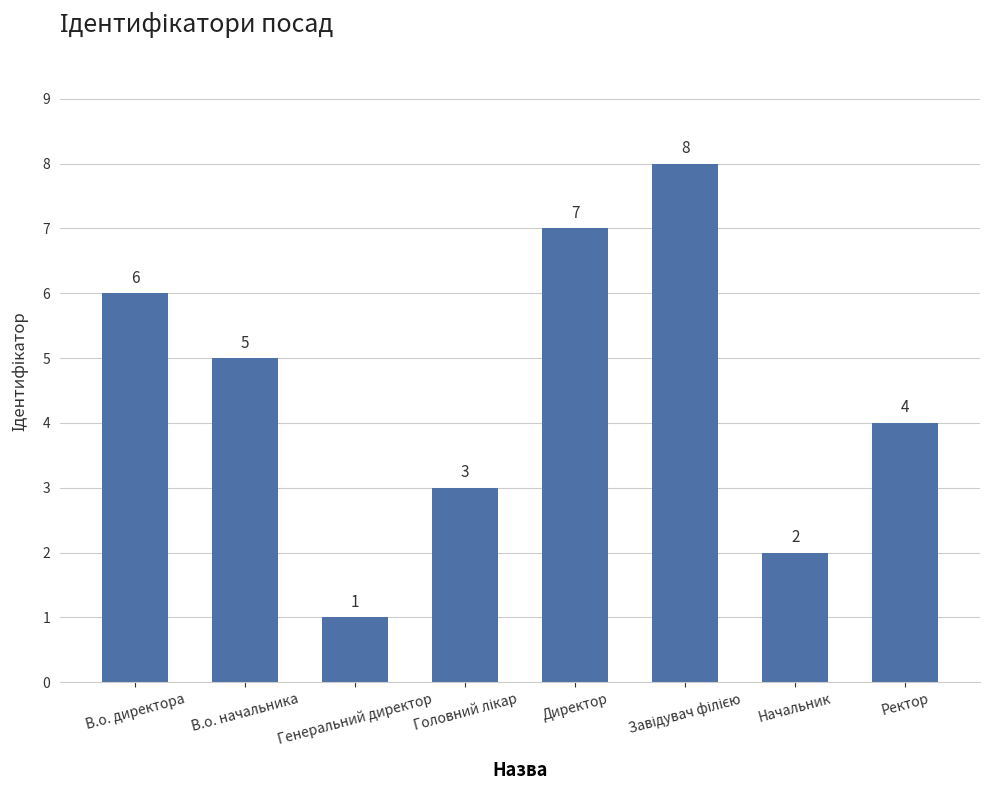

Count the values in the range 3 to 7.

5